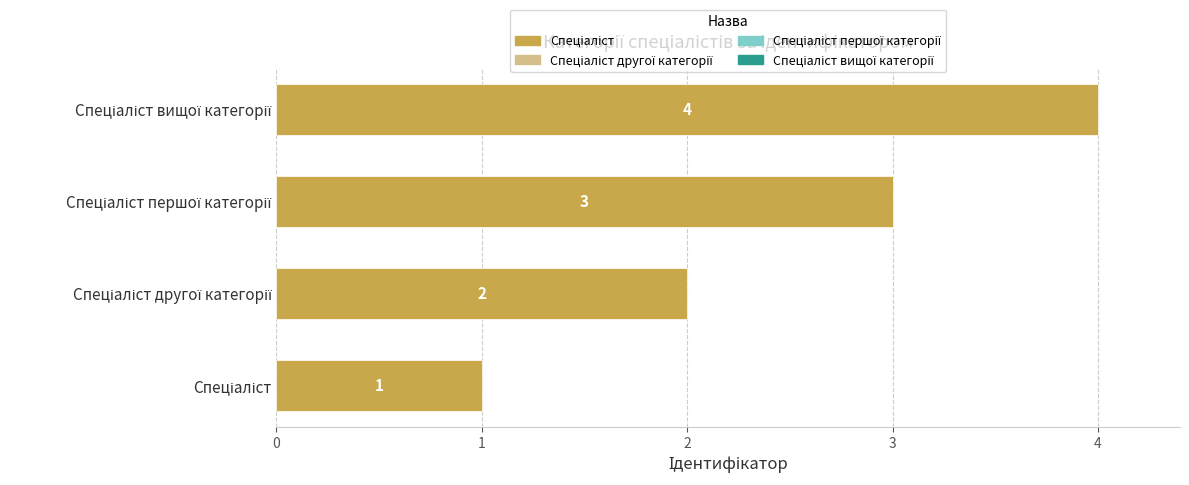

Count the values in the range 2 to 4.

3